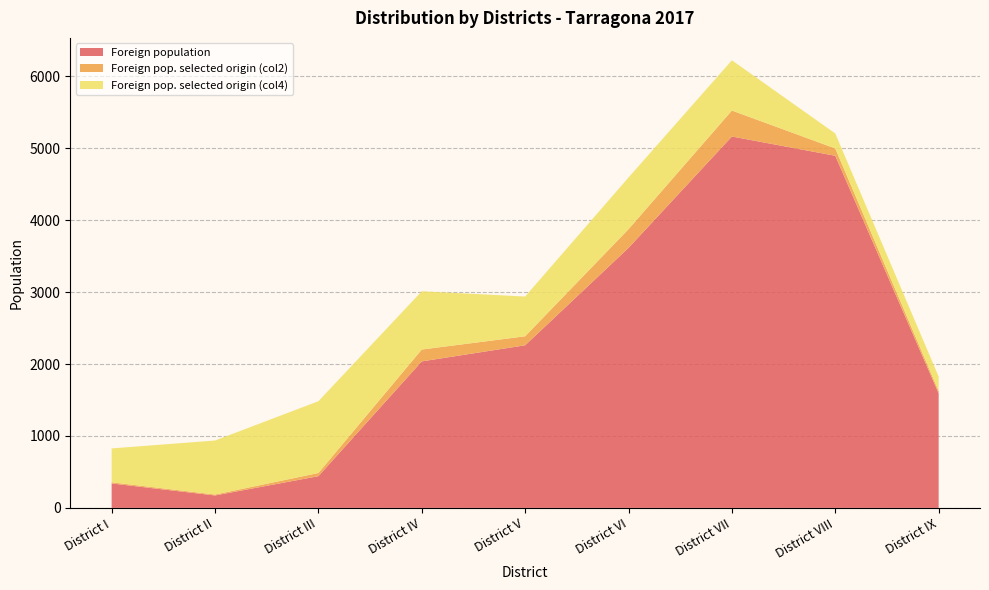

Reading left to right, extract all data points from this chart.

Foreign population: District I=340	District II=173	District III=441	District IV=2037	District V=2261	District VI=3615	District VII=5164	District VIII=4896	District IX=1593
Foreign pop. selected origin (col2): District I=16	District II=13	District III=44	District IV=165	District V=125	District VI=260	District VII=361	District VIII=102	District IX=32
Foreign pop. selected origin (col4): District I=471	District II=751	District III=998	District IV=810	District V=553	District VI=719	District VII=699	District VIII=208	District IX=201